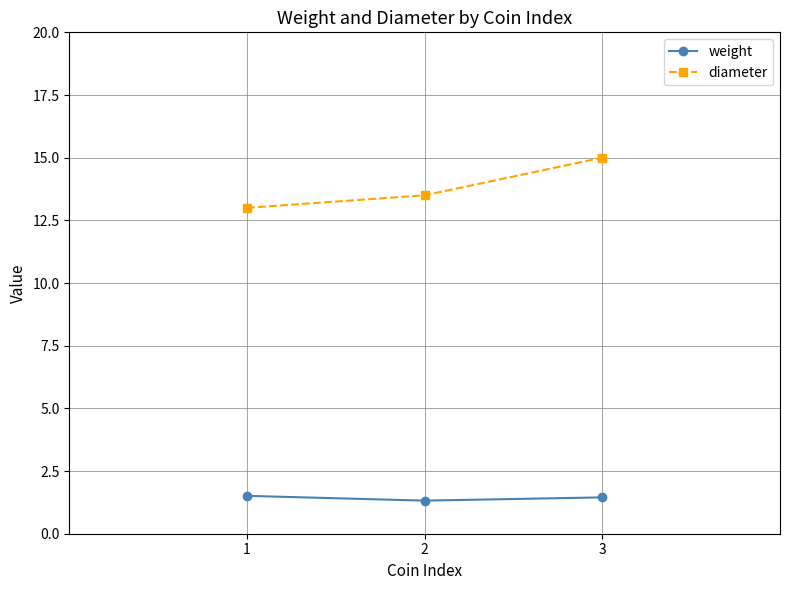

Does the chart display data point markers on the line(s)?

Yes